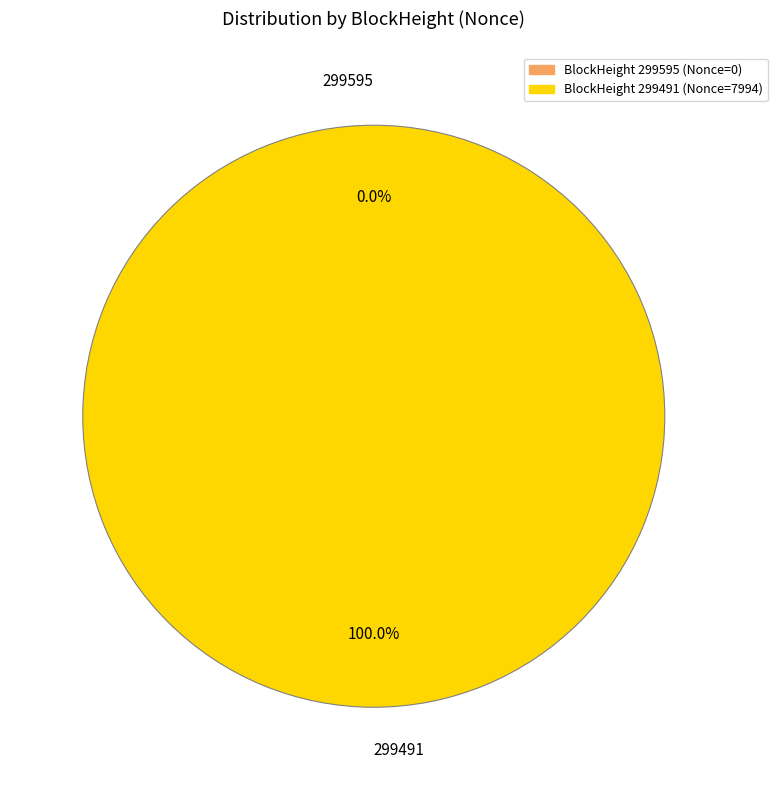

How many segments does this pie chart have?

2